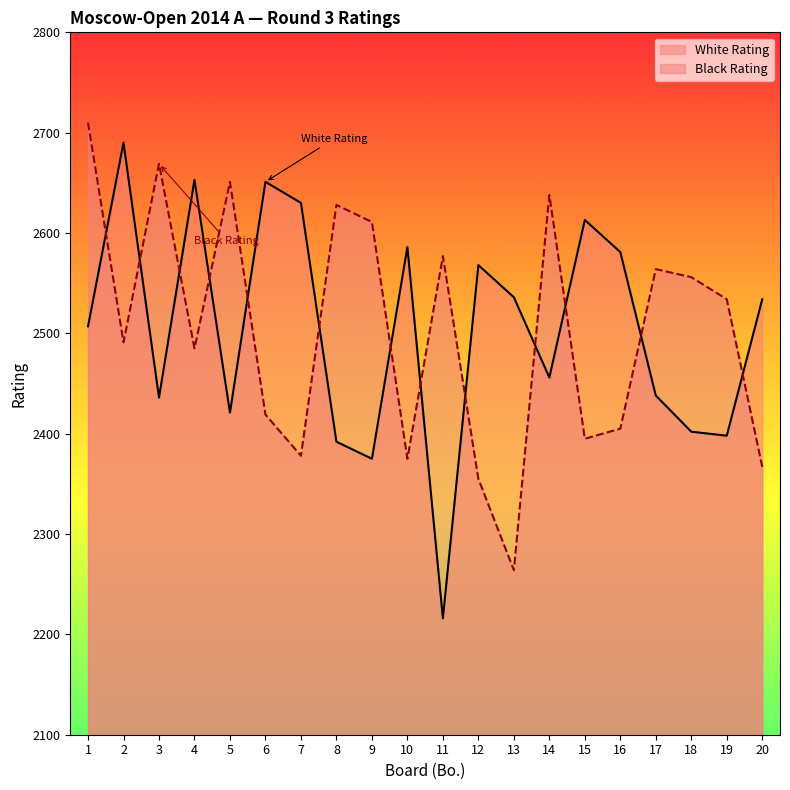

What is the difference between the Black Rating values at 20 and 9?

244